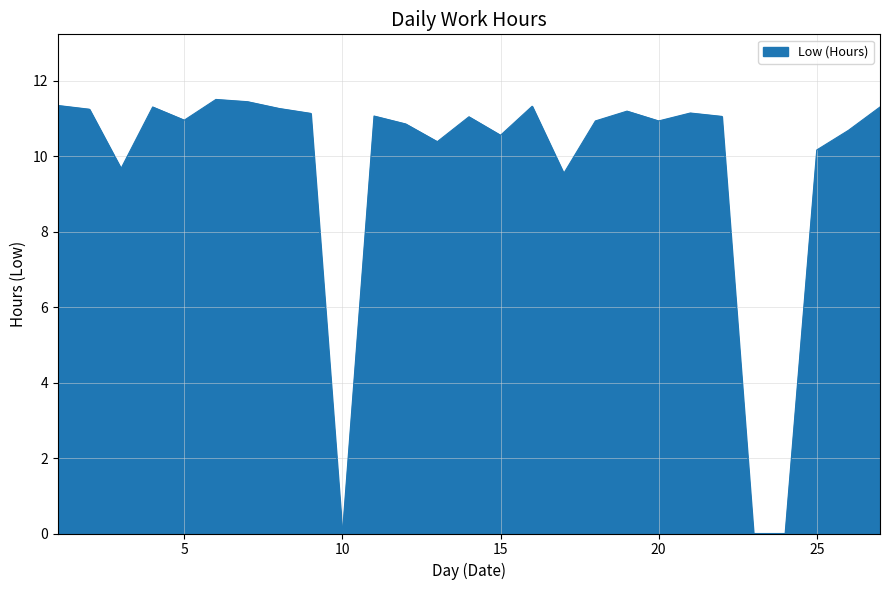

What is the maximum value shown in the chart?

11.5